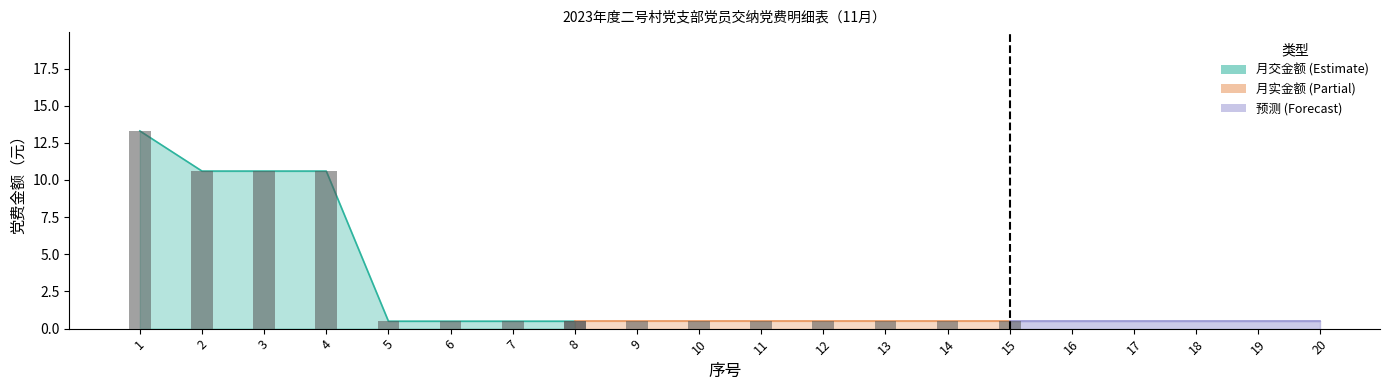

Is the value of 月交金额 at 4 greater than the value of 月实金额 at 10?

Yes